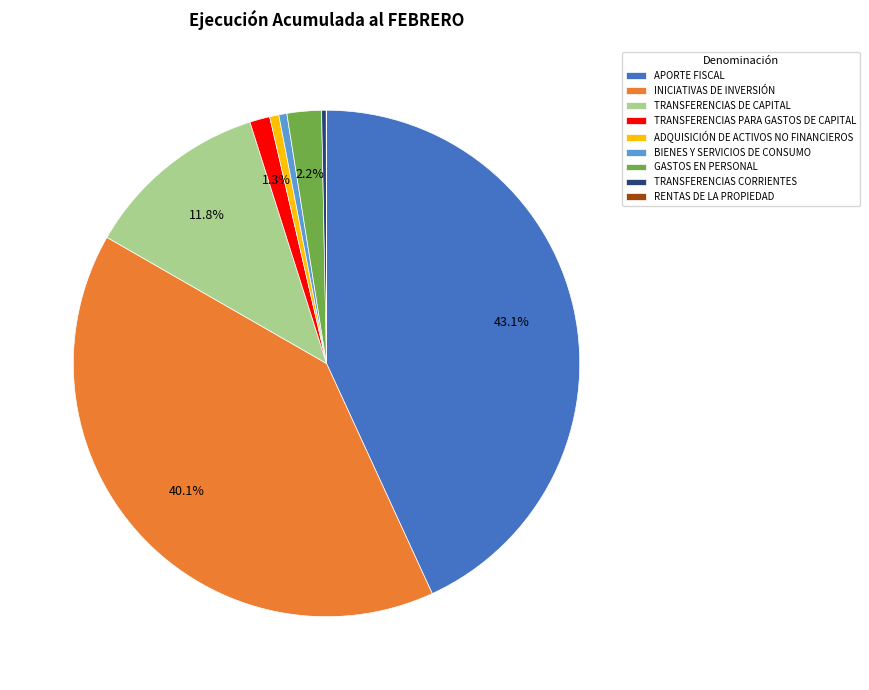

To the nearest percent, what is the combined percentage of TRANSFERENCIAS DE CAPITAL and INICIATIVAS DE INVERSIÓN?

52%